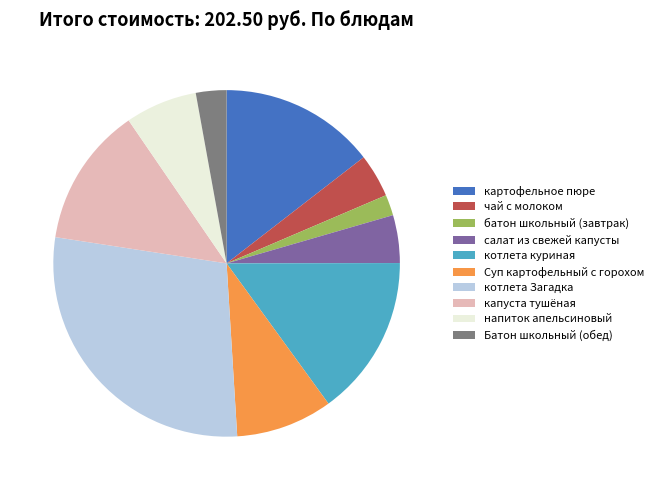

Is it true that батон школьный (завтрак) is 7% of the pie?

False